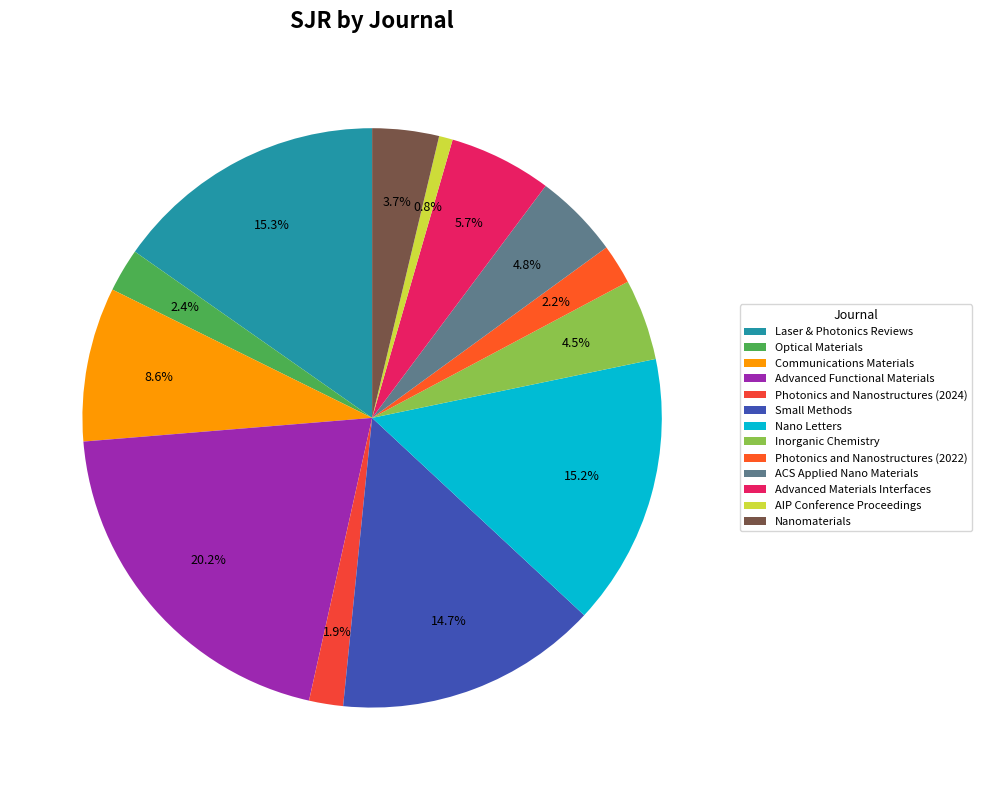

How many slices are in this pie chart?

13